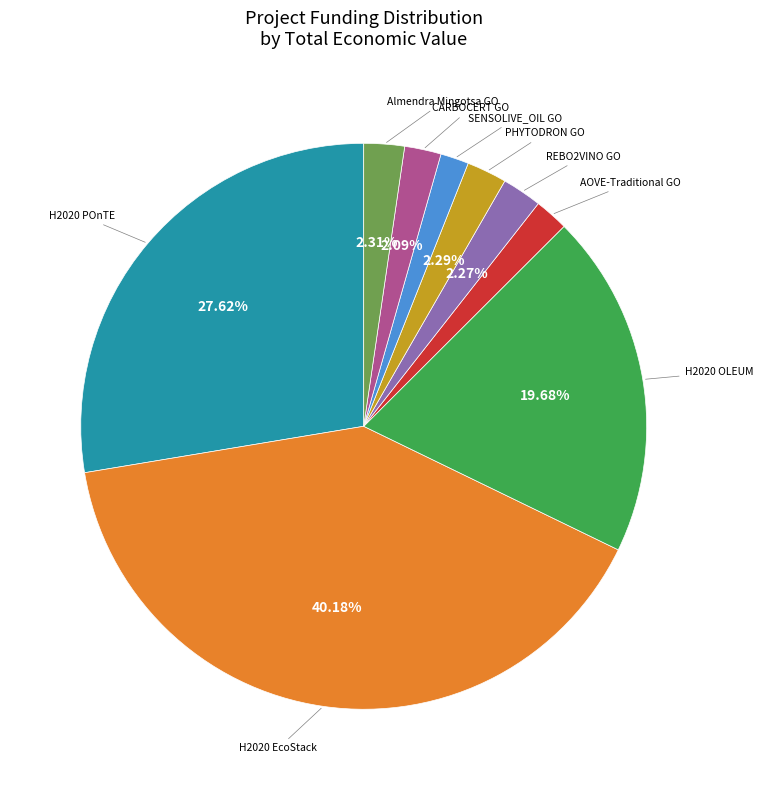

How many slices are in this pie chart?

9